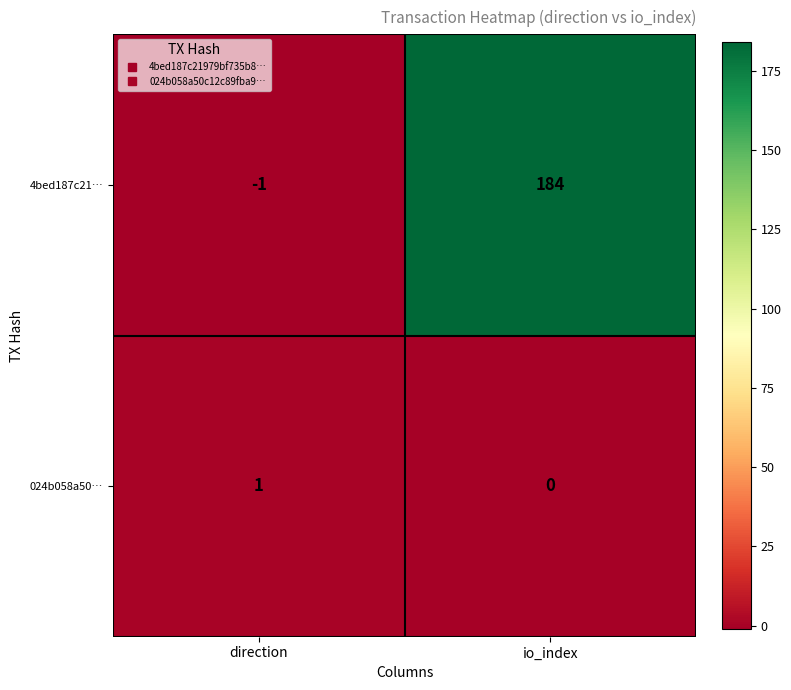

Reading left to right, list all the values displayed in this chart.

4bed187c21…: -1	184
024b058a50…: 1	0